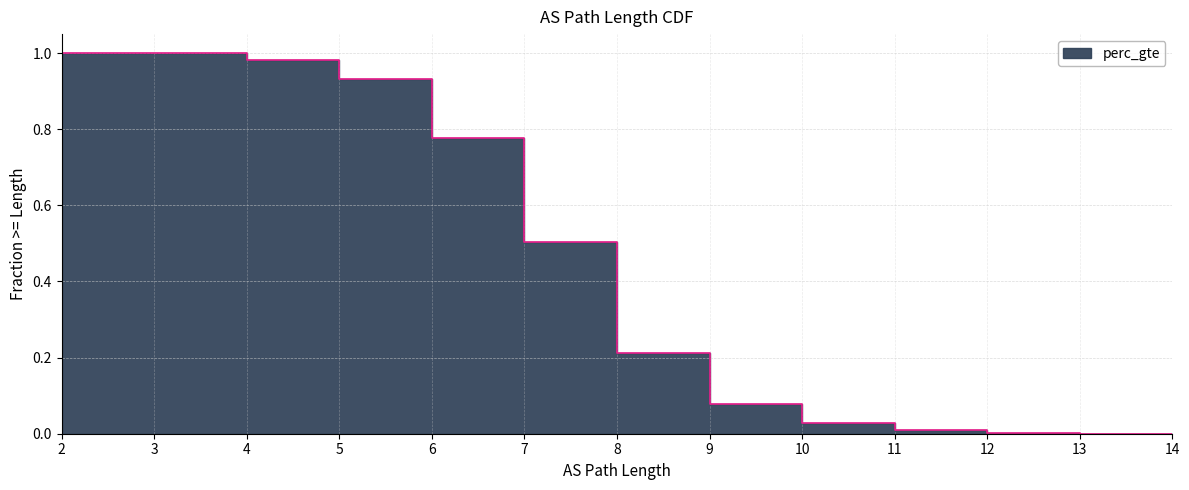

At which category does the chart reach its minimum across all series?

14